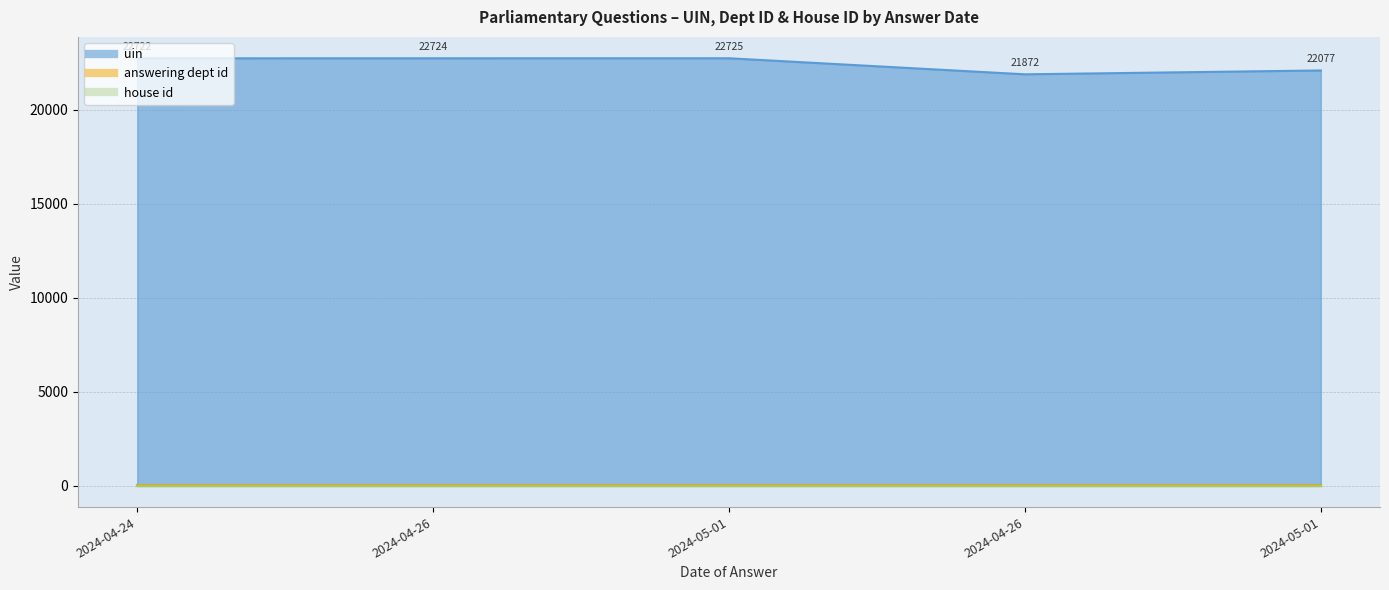

What is the difference between the highest and lowest values at 2024-04-26?

22723